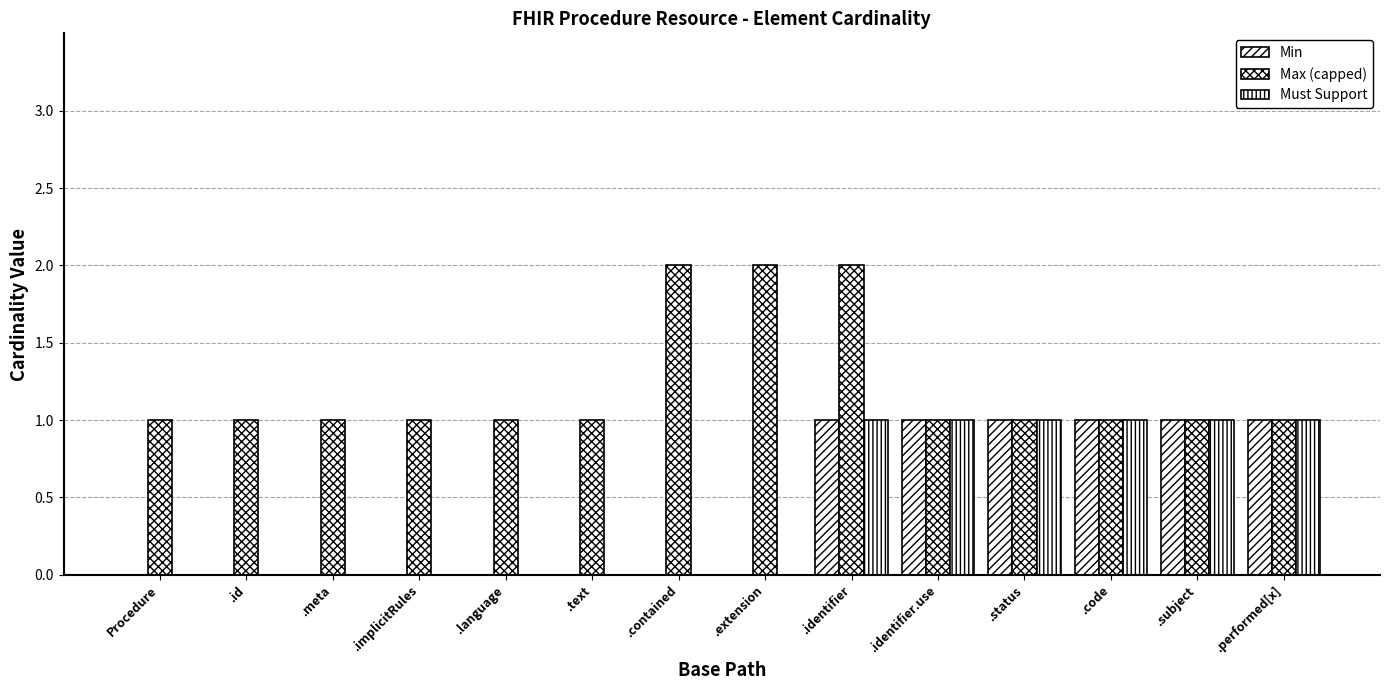

Reading left to right, what are all the values shown in this chart?

Min: Procedure=0	.id=0	.meta=0	.implicitRules=0	.language=0	.text=0	.contained=0	.extension=0	.identifier=1	.identifier.use=1	.status=1	.code=1	.subject=1	.performed[x]=1
Max (capped): Procedure=1	.id=1	.meta=1	.implicitRules=1	.language=1	.text=1	.contained=2	.extension=2	.identifier=2	.identifier.use=1	.status=1	.code=1	.subject=1	.performed[x]=1
Must Support: Procedure=0	.id=0	.meta=0	.implicitRules=0	.language=0	.text=0	.contained=0	.extension=0	.identifier=1	.identifier.use=1	.status=1	.code=1	.subject=1	.performed[x]=1